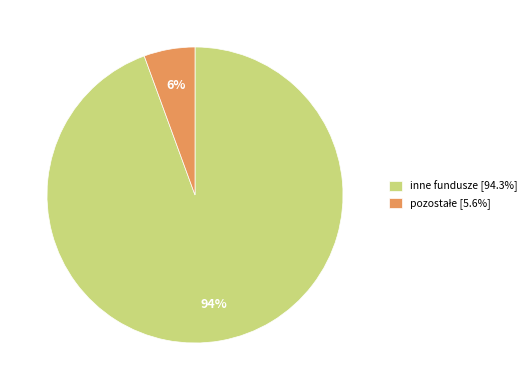

Does inne fundusze [94.3%] represent more than half of the total?

Yes